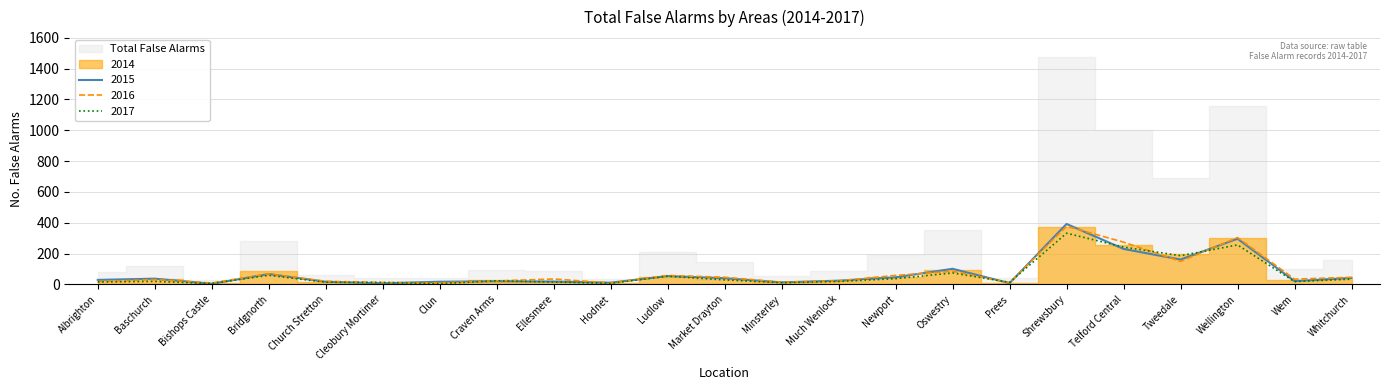

What is the label of the 23rd point from the left?

Whitchurch